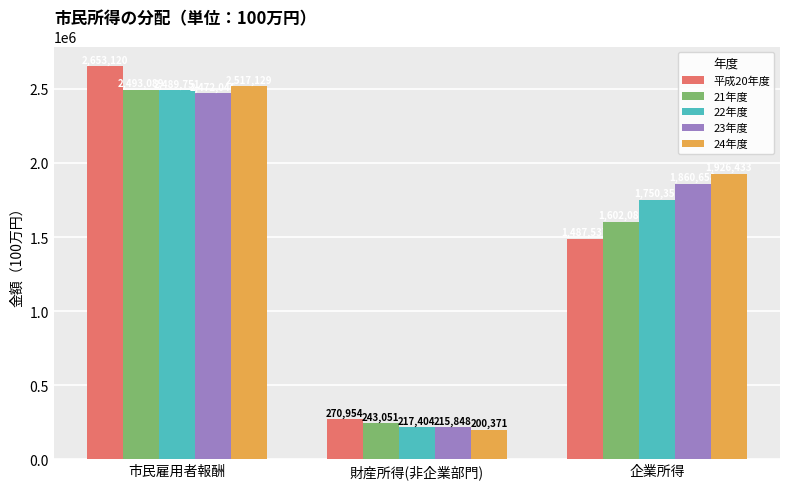

How many bars are there in each group?

5